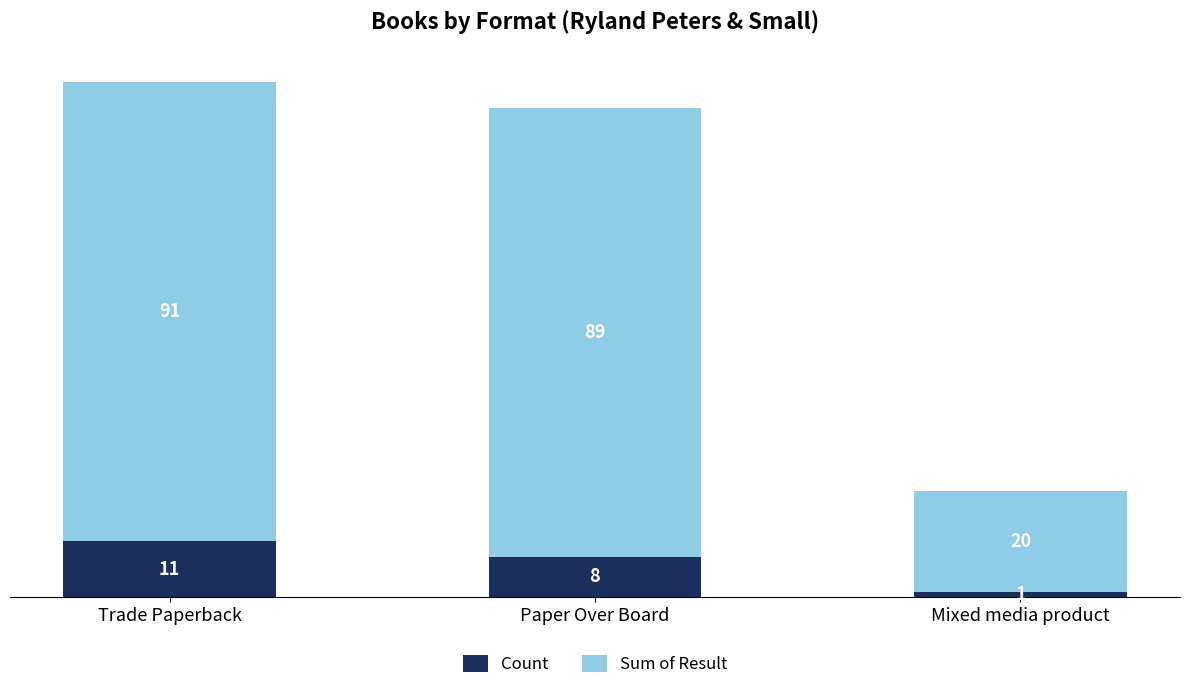

Reading left to right, list the values for the Count series.

Trade Paperback=11	Paper Over Board=8	Mixed media product=1